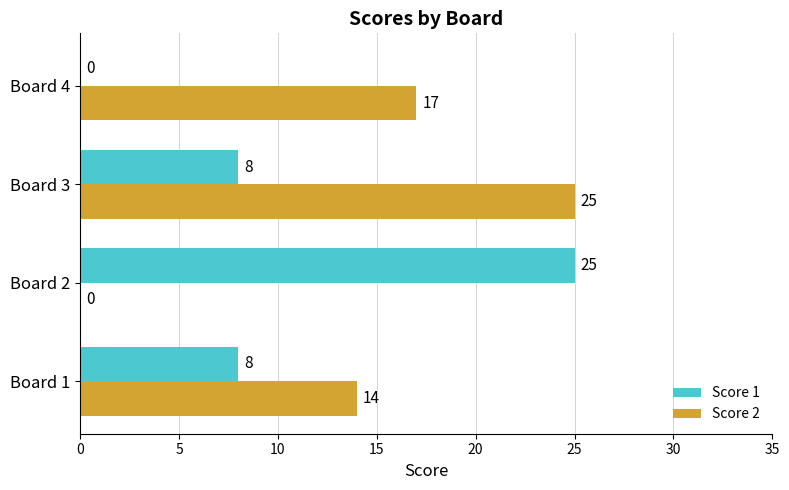

How many Score 1 values are between 8 and 25?

3